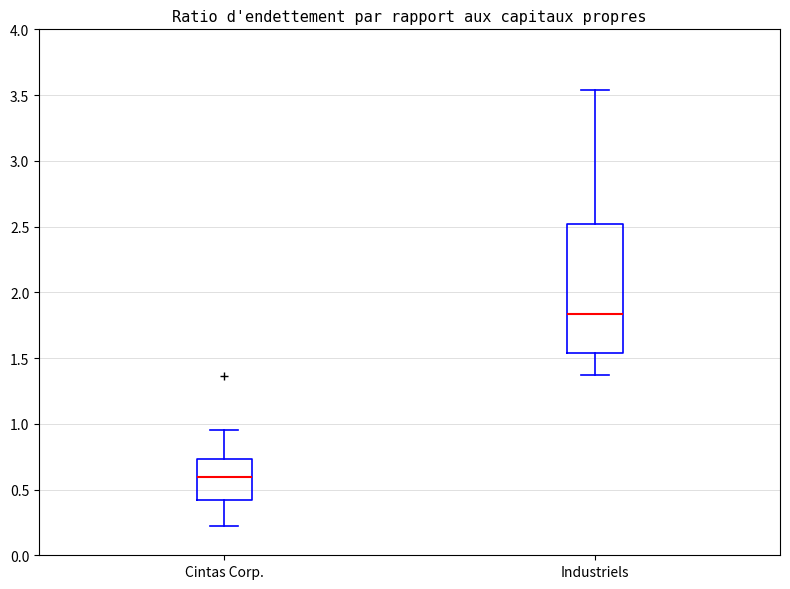

Which box has the highest median line?

Industriels